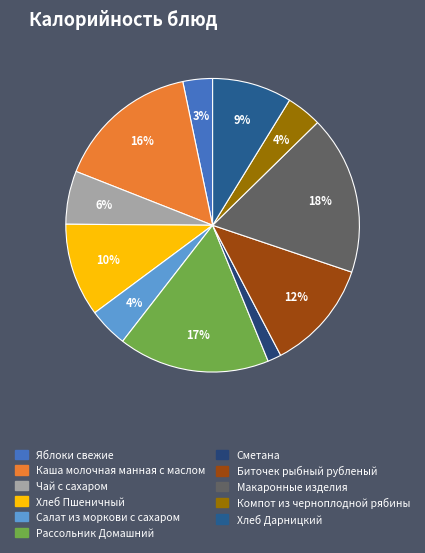

To the nearest percent, what is the combined percentage of Яблоки свежие and Каша молочная манная с маслом?

19%